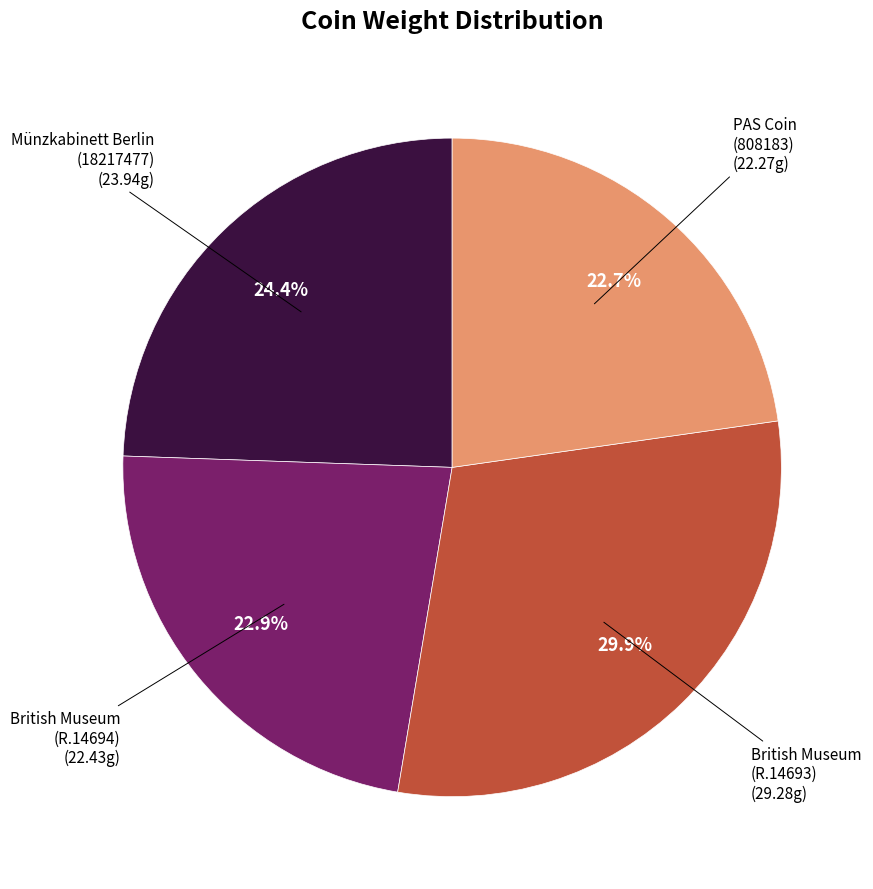

Does any single category account for the majority?

No